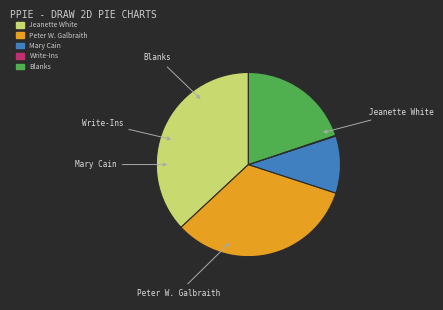

Does Write-Ins represent more than half of the total?

No